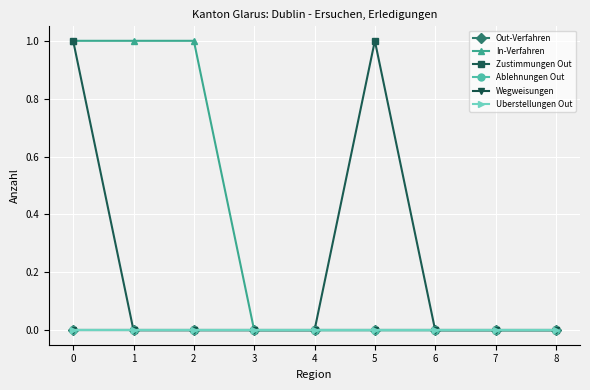

Between 8 and 5, which is larger?

8